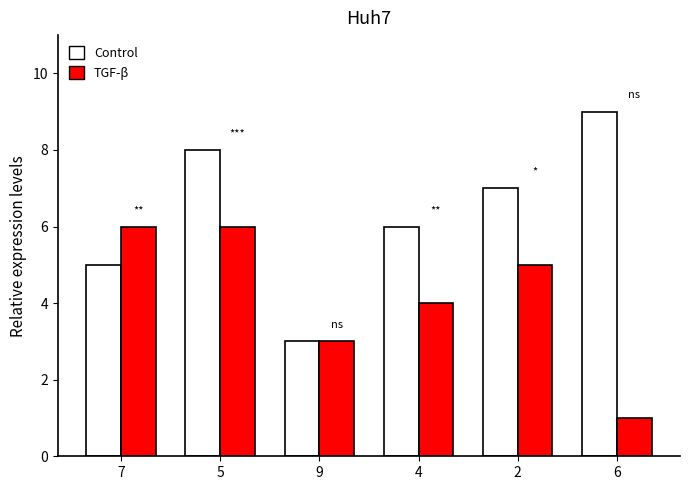

How many categories are shown in the chart?

6